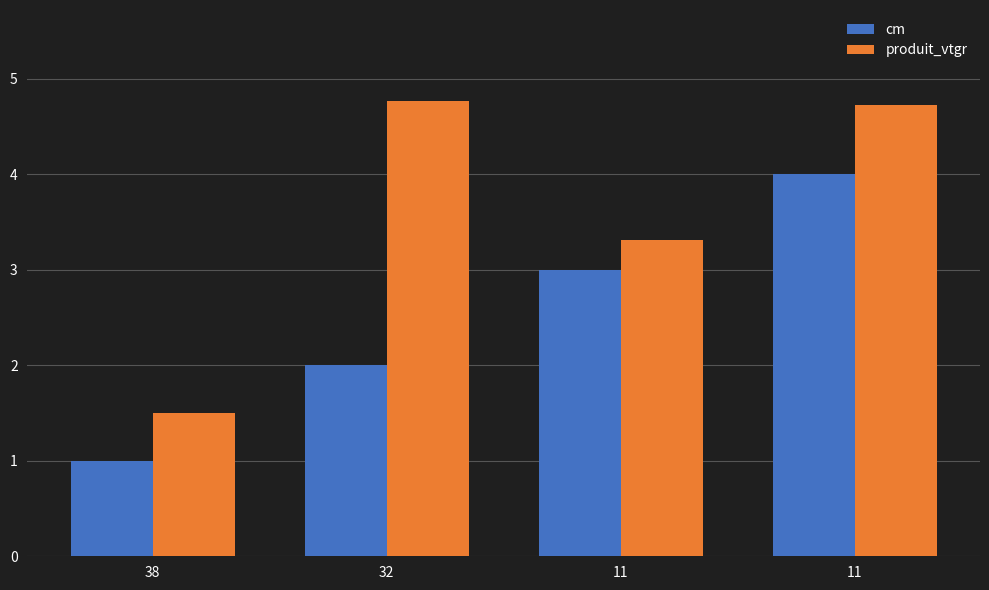

How many data points in cm are less than 3?

2